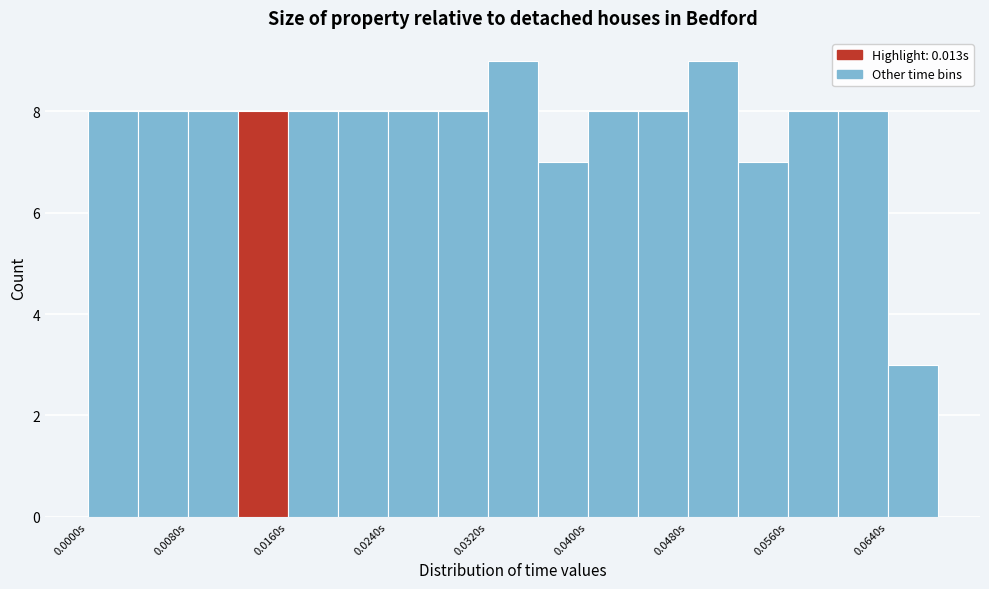

What is the height of the bar covering 0.032 to 0.036 on the x-axis? The values are not printed on the chart, so give them approximately, as read against the axis.

9